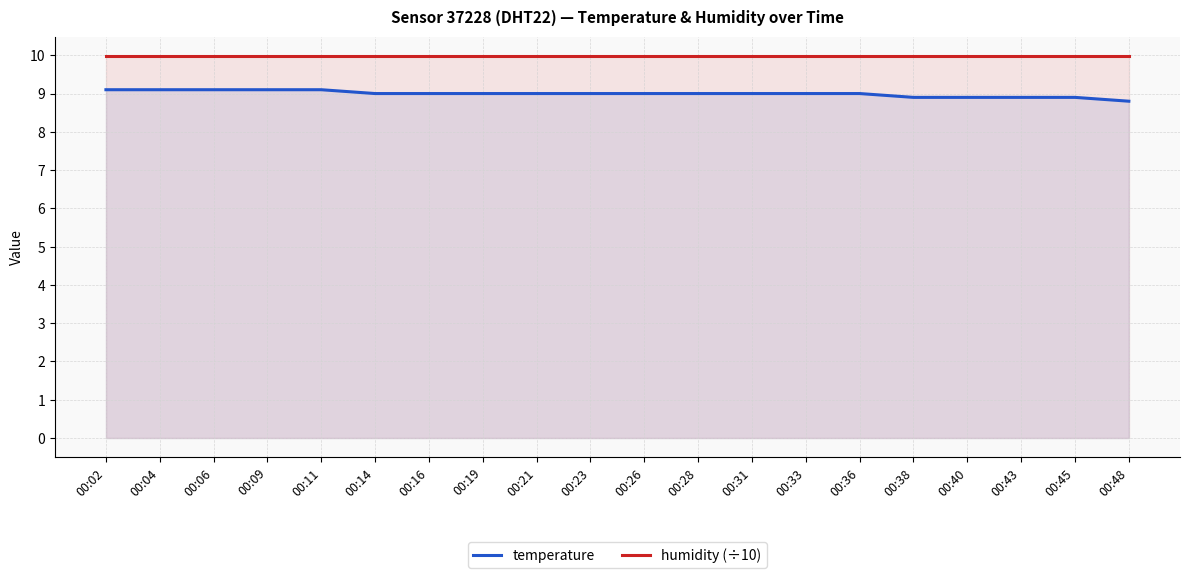

True or false: humidity (÷10) and temperature intersect in this chart.

False